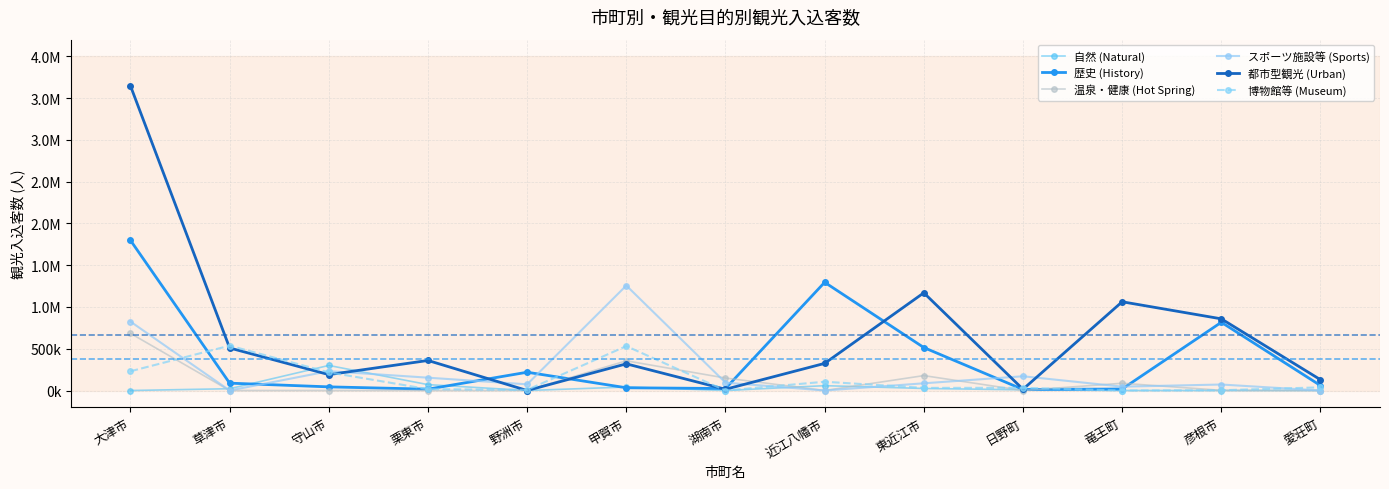

What is the difference between the maximum and second lowest values in the 自然 (Natural) series?

300115